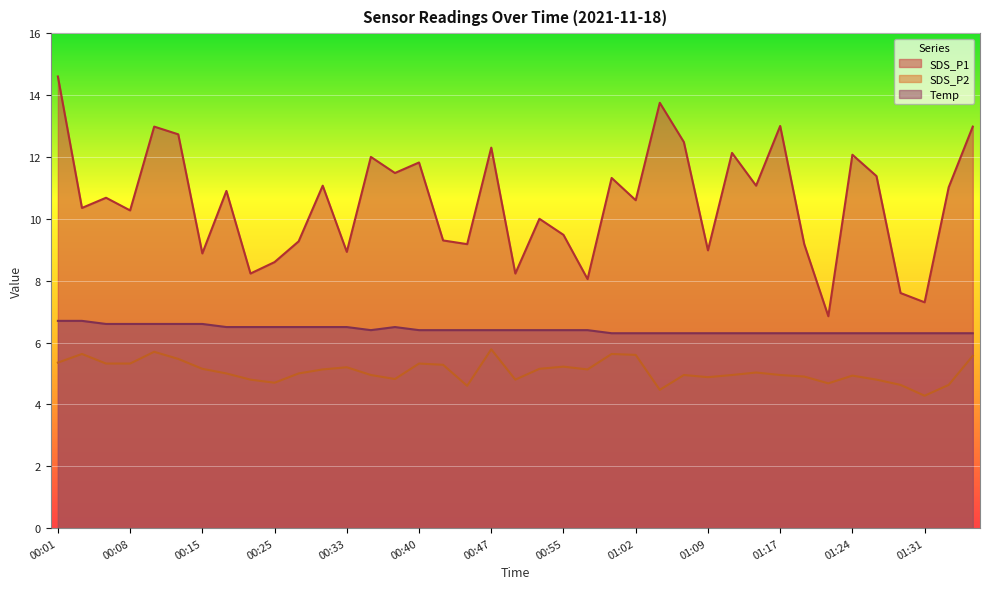

In SDS_P2, how many points are higher than both neighbors (excluding endpoints)?

10